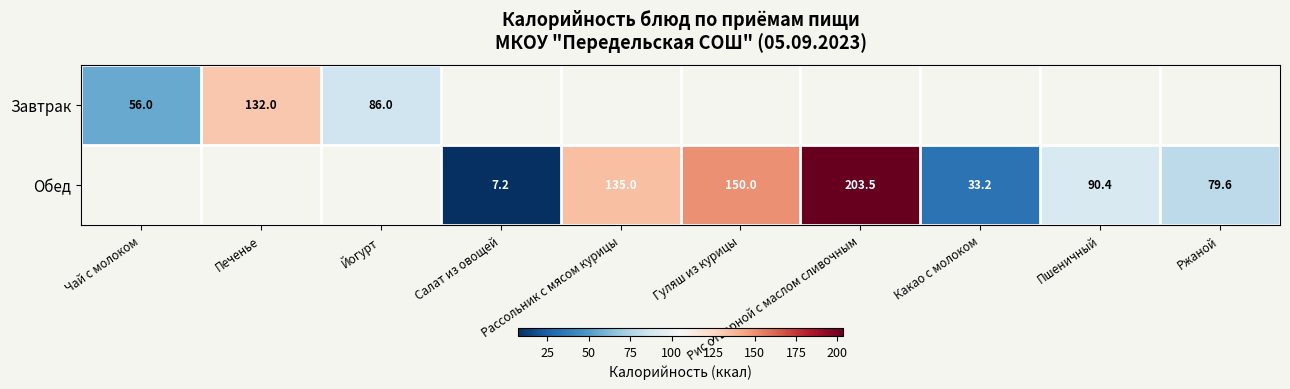

What is the sum of the Обед values at Салат из овощей and Какао с молоком?

40.4